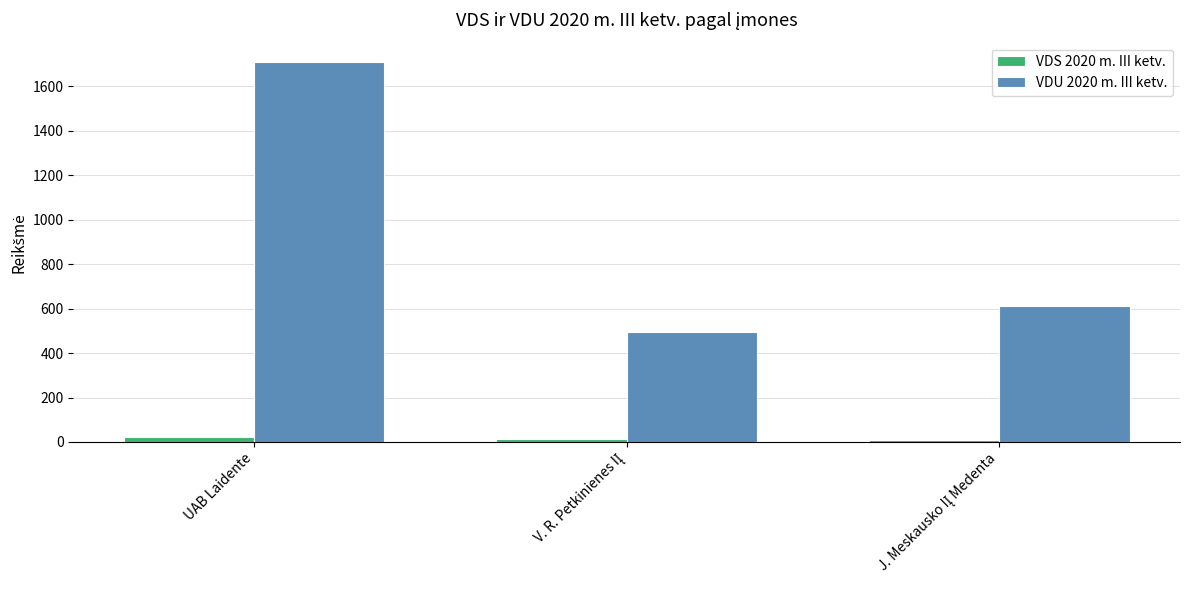

Which series has the widest spread of values?

VDU 2020 m. III ketv.